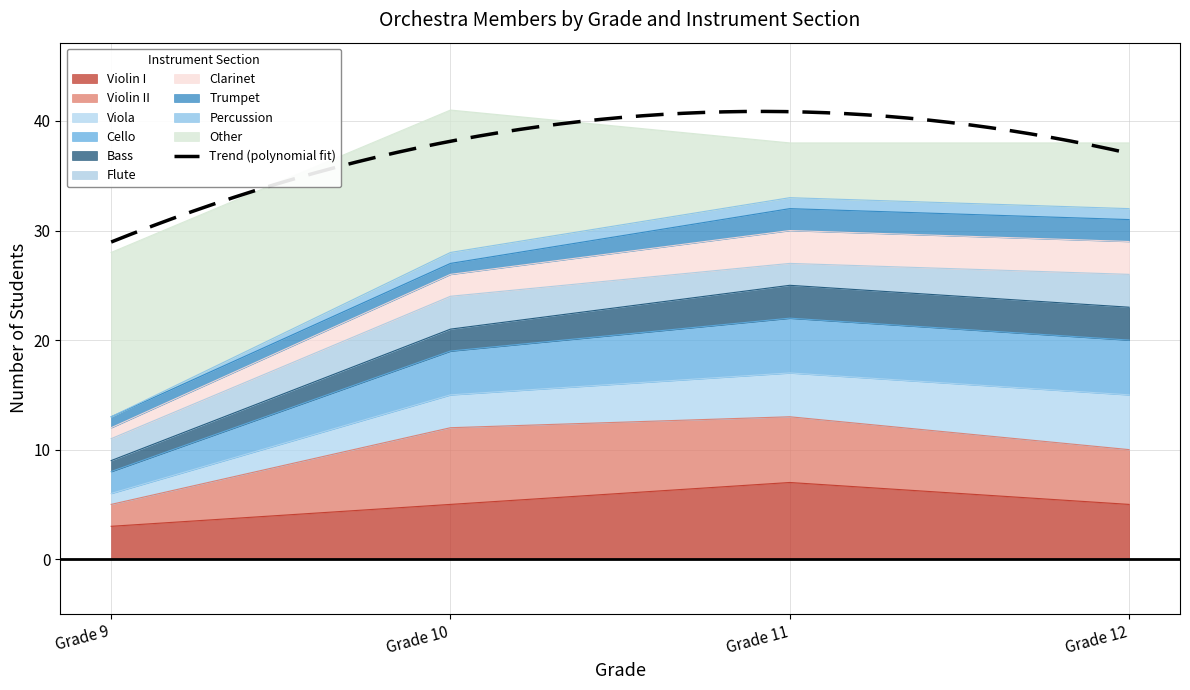

The Band series shows 7 at 6. True or false?

False